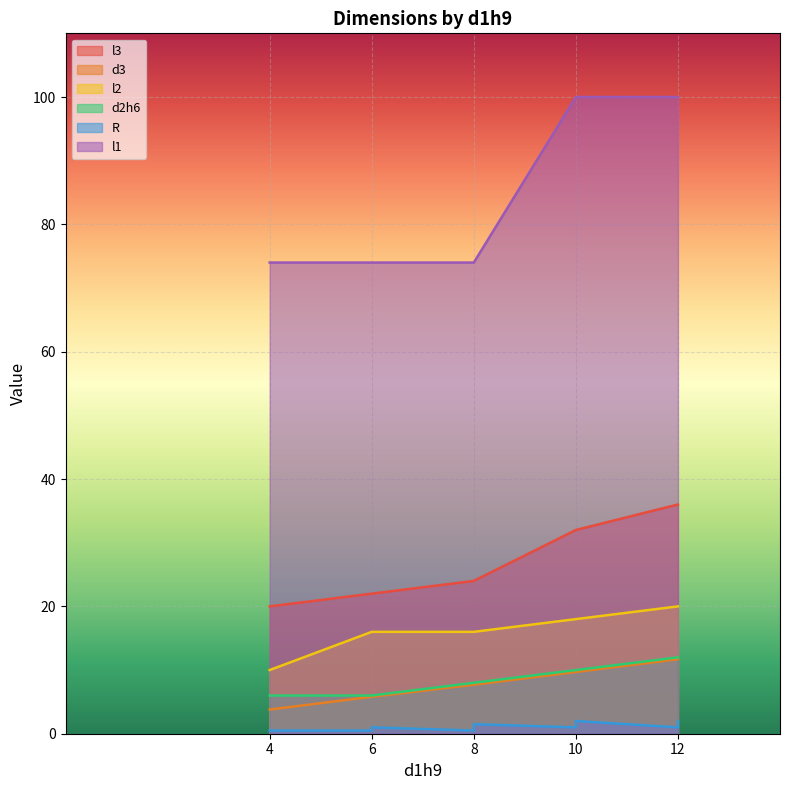

What is the smallest value displayed?

0.5